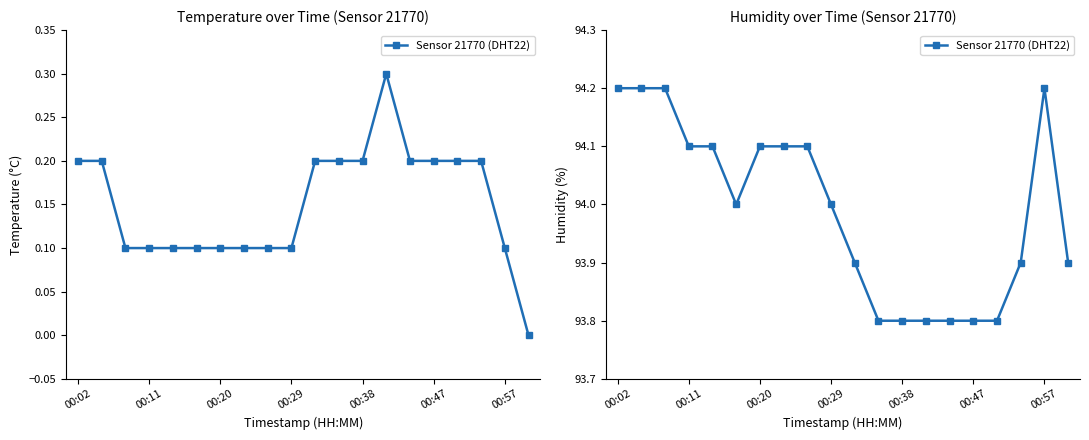

The chart shows a value of 93.8 at 13. True or false?

True